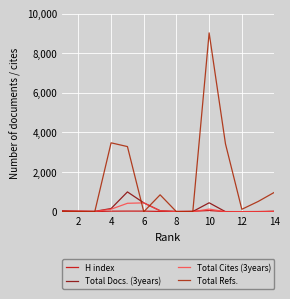

What is the maximum value for Total Refs.?

9029